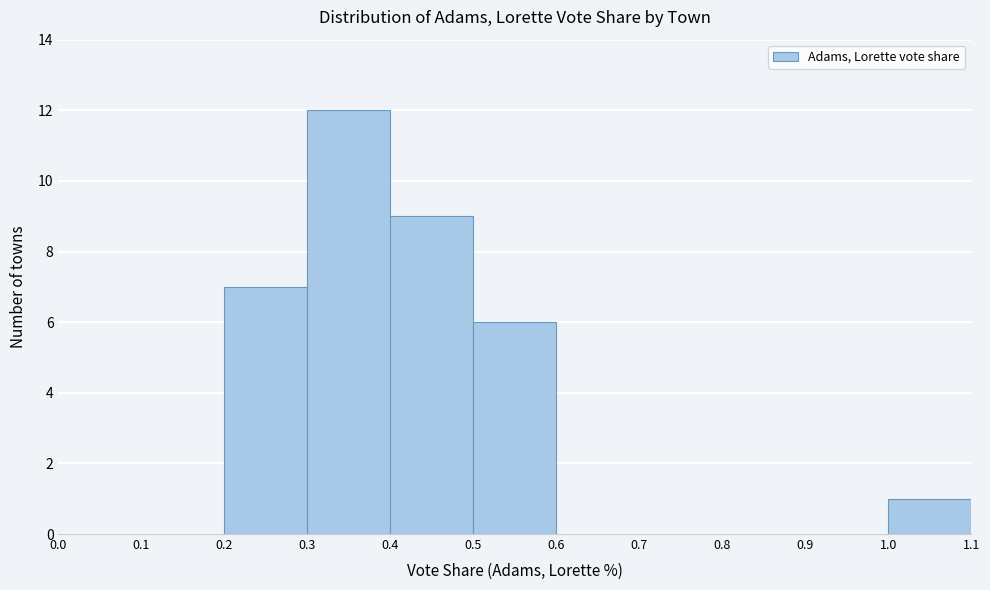

What is the height of the bar covering 0.2 to 0.3 on the x-axis? The values are not printed on the chart, so give them approximately, as read against the axis.

7